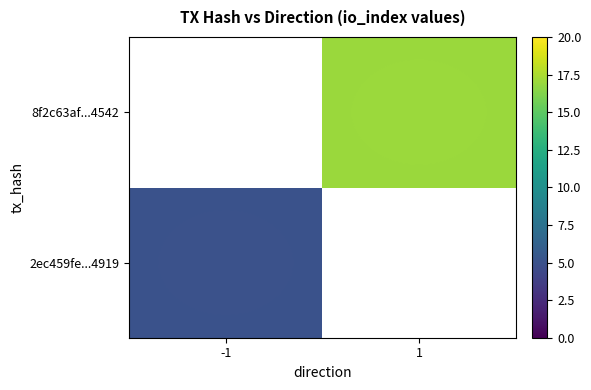

True or false: 2ec459fe...4919 has a value of 8 at -1.

False